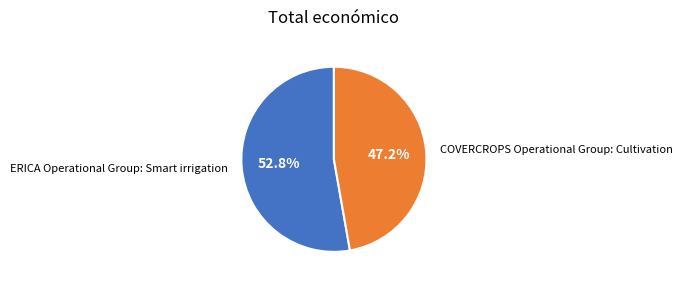

Rank the categories by value from highest to lowest.

ERICA Operational Group: Smart irrigation, COVERCROPS Operational Group: Cultivation